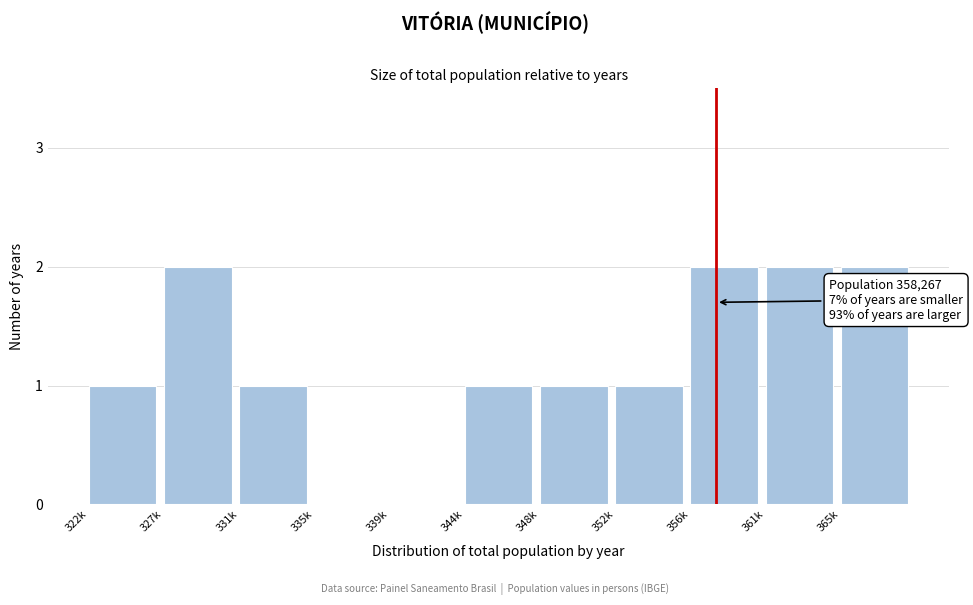

Reading left to right, what are all the values shown in this chart?

322k=1	327k=2	331k=1	335k=0	339k=0	344k=1	348k=1	352k=1	356k=2	361k=2	365k=2